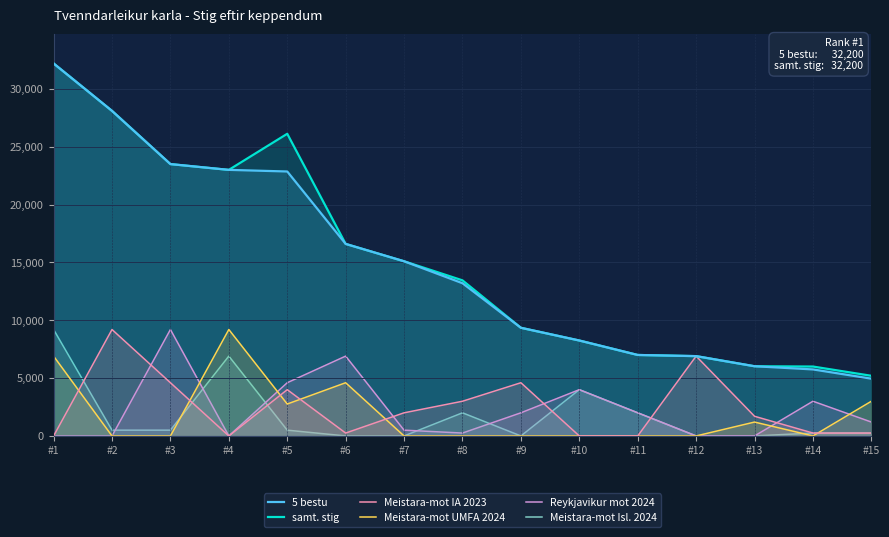

True or false: samt. stig and Meistara-mot UMFA 2024 cross at least once.

False